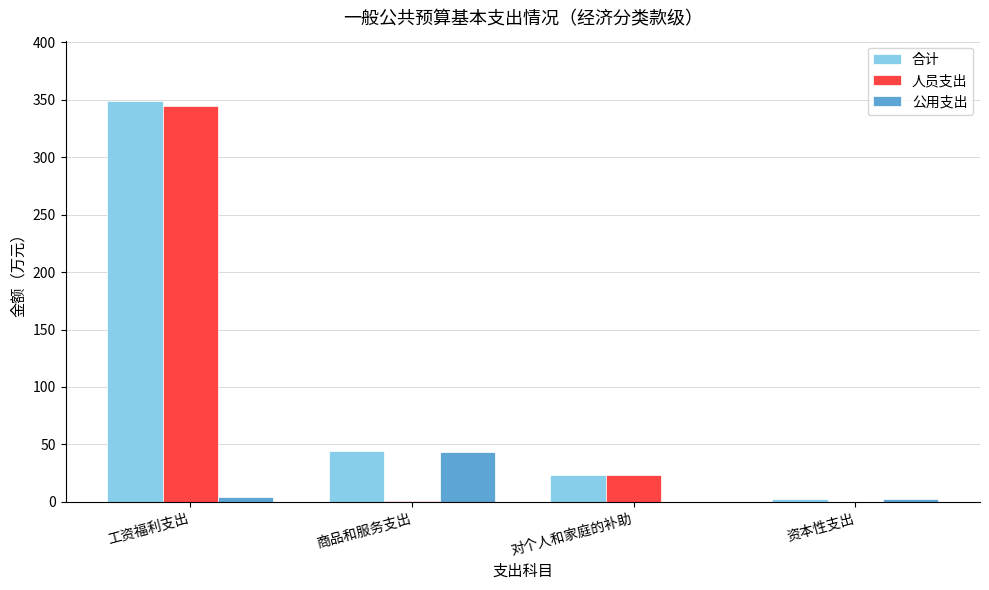

Is it true that 人员支出 equals 23.7 at 对个人和家庭的补助?

True